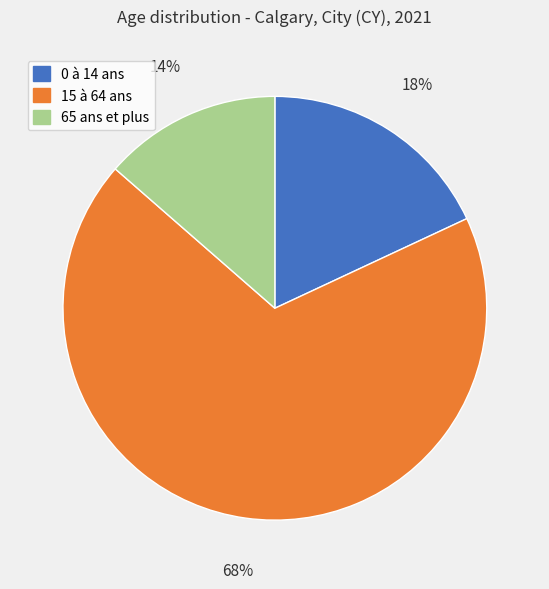

To the nearest percent, what is the combined percentage of 0 à 14 ans and 65 ans et plus?

32%